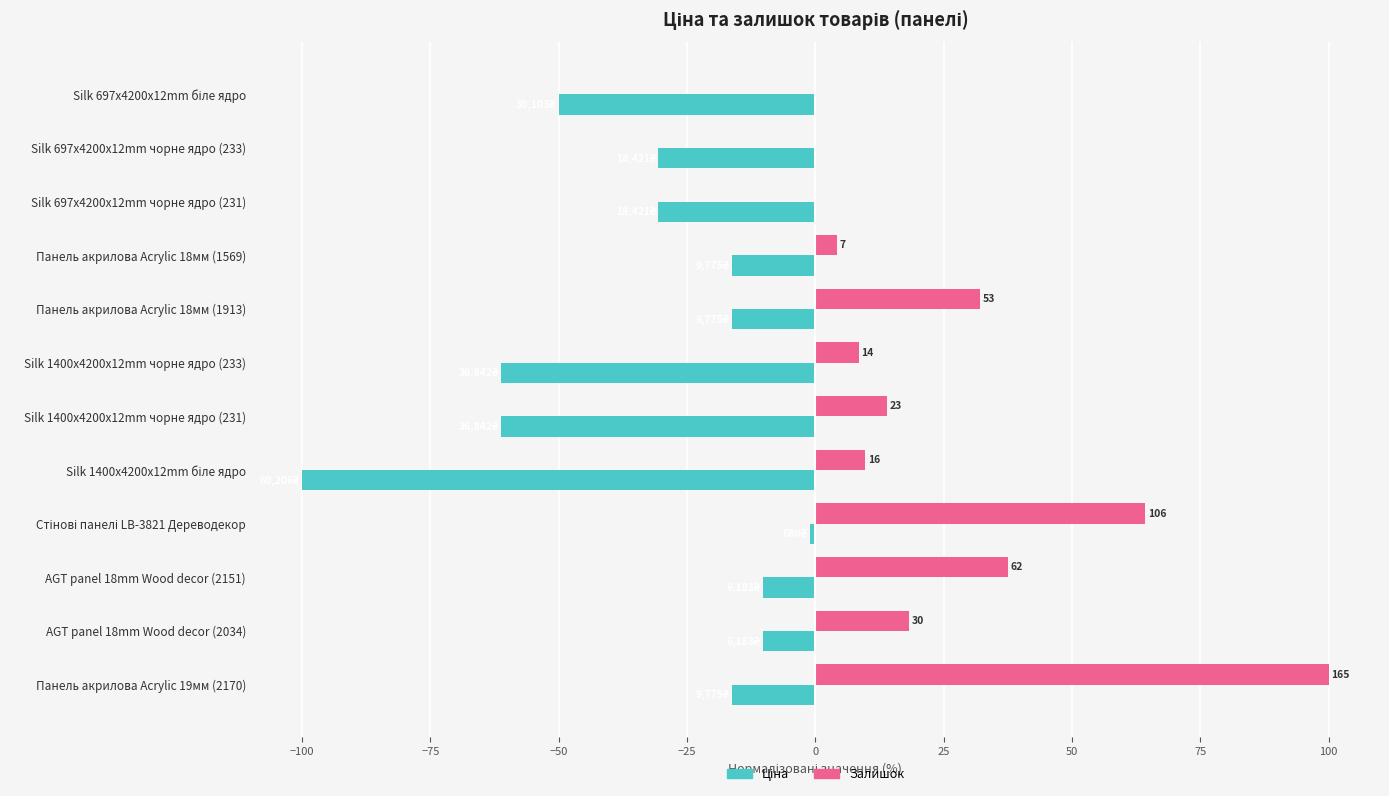

Which series has the largest total across all categories?

Залишок